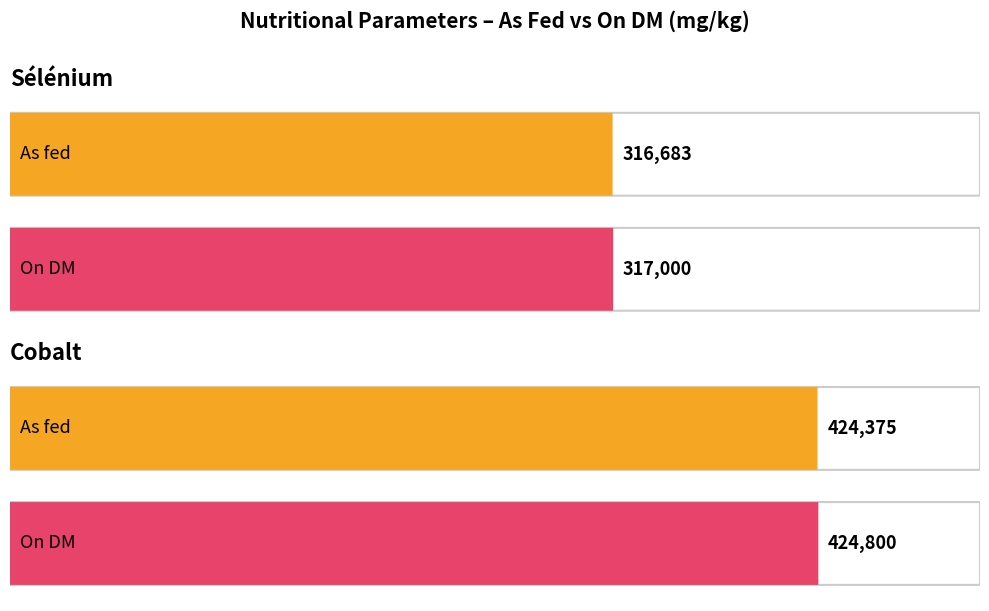

At which label does On DM reach its peak?

Cobalt